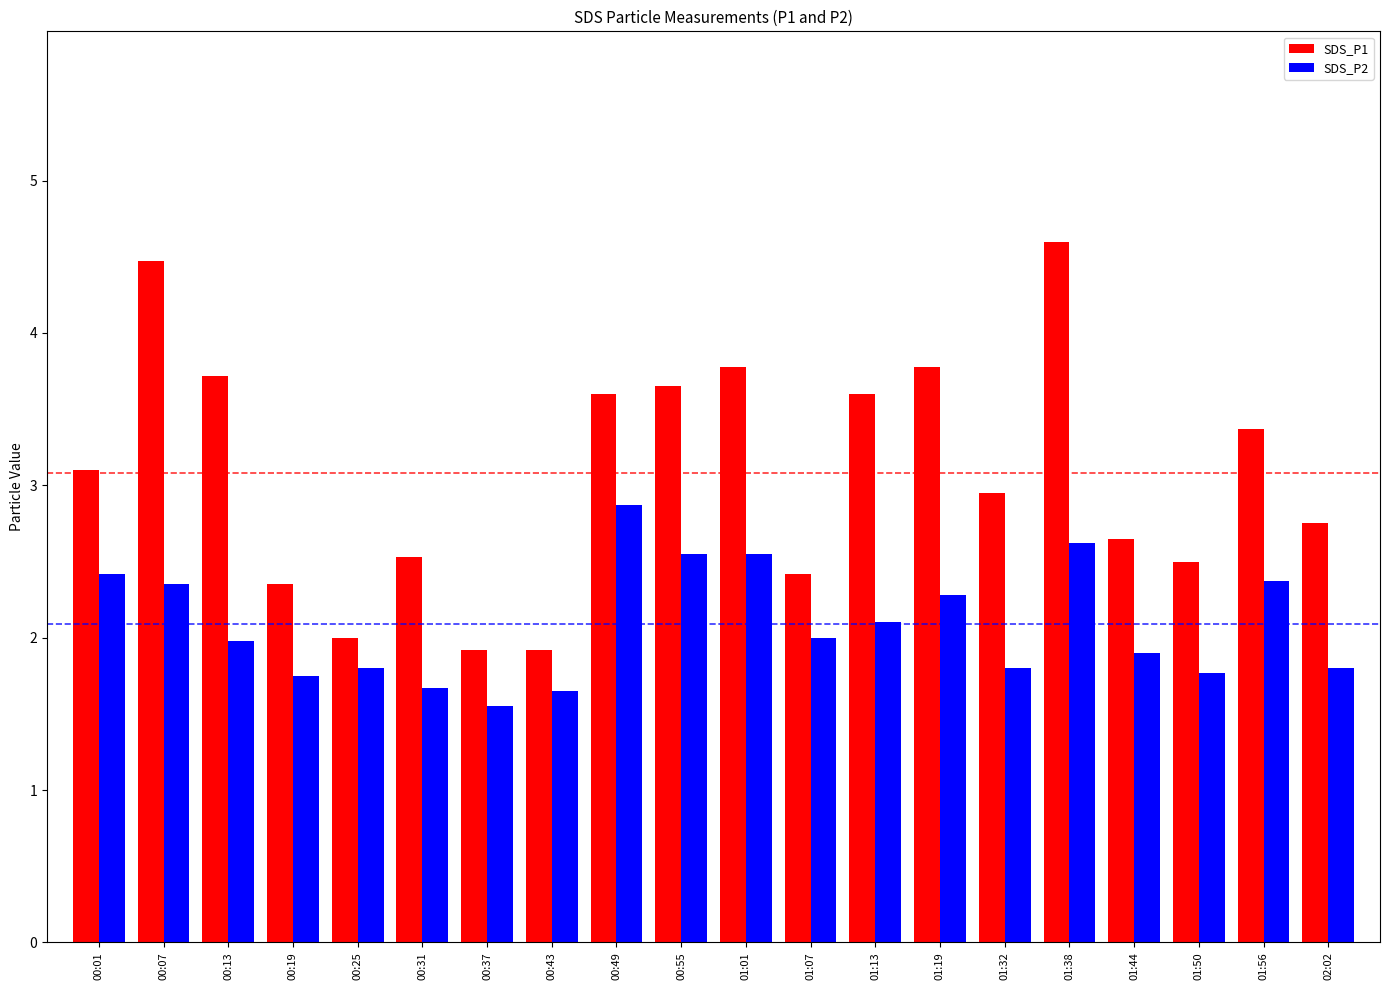

What is the spread (max minus min) of values at 01:13?

1.5